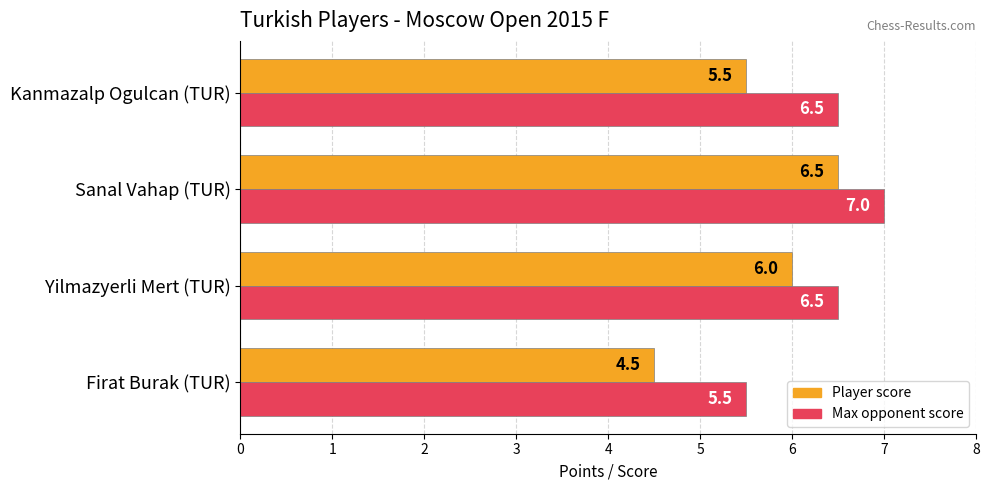

At which category is the sum across all series the highest?

Sanal Vahap (TUR)